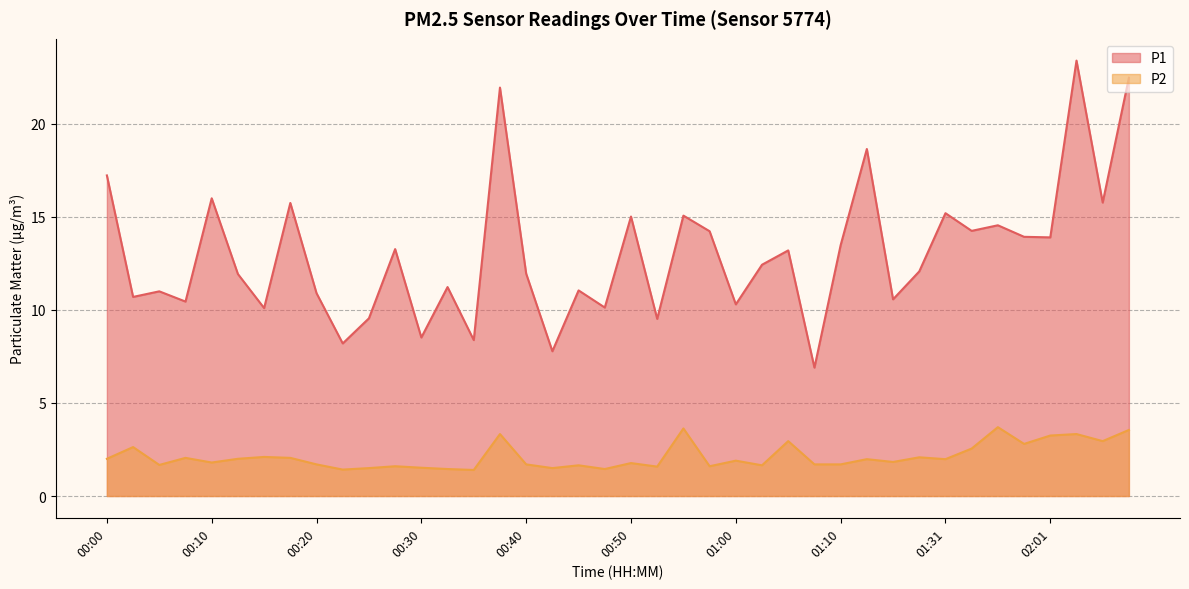

At 01:58, list the series in order from largest to smallest.

P1, P2